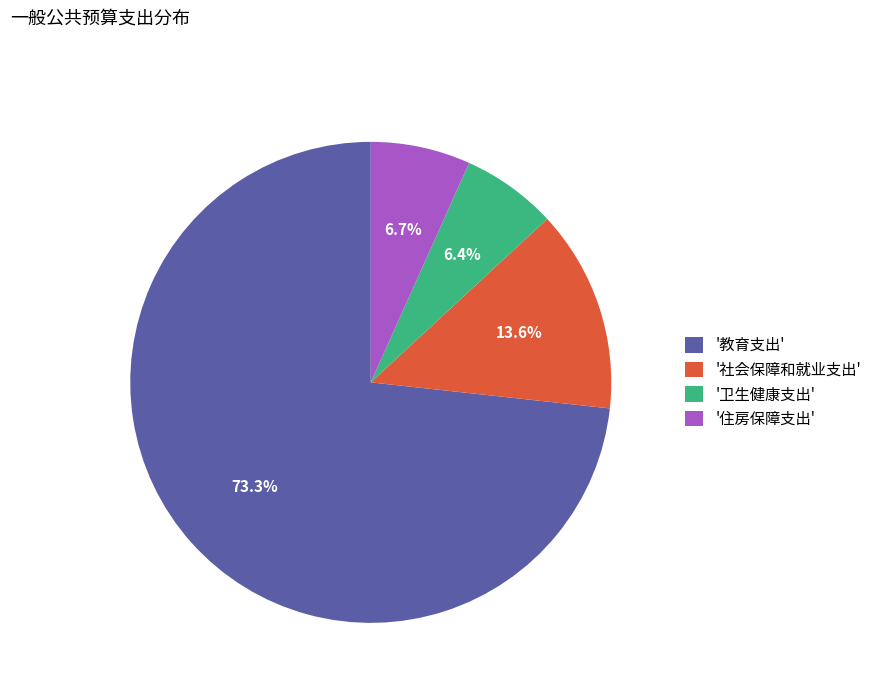

Combined, do '卫生健康支出' and '住房保障支出' account for over 50%?

No